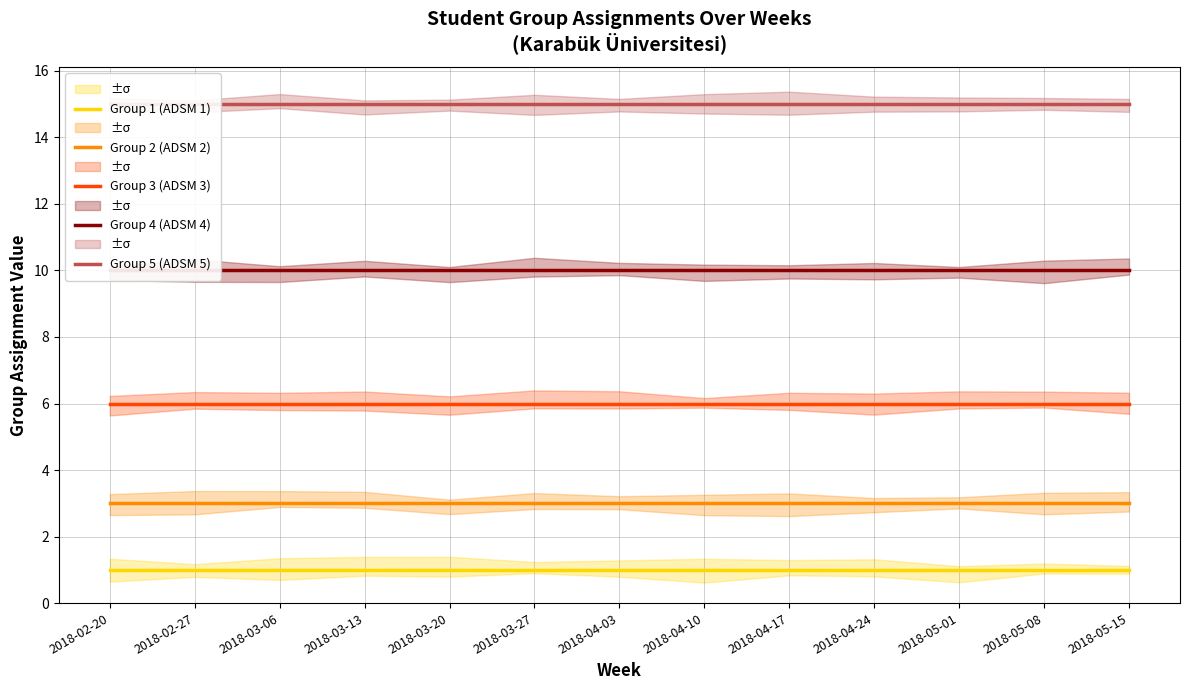

At which category is the sum across all series the highest?

2018-02-20